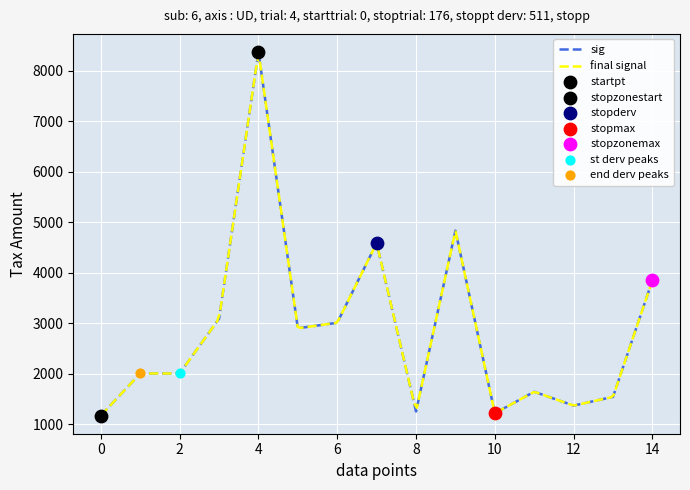

At how many categories does at least one series exceed 7765?

1